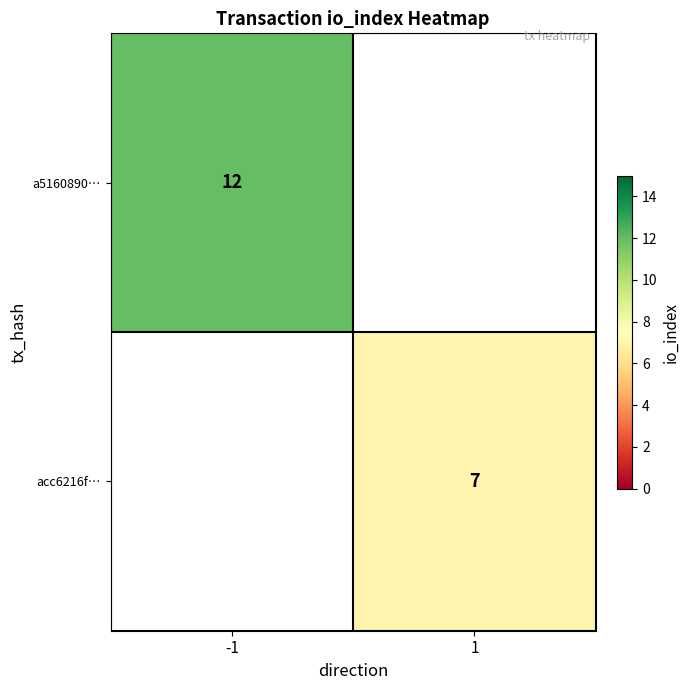

True or false: acc6216f… has a value of 7 at 1.

True